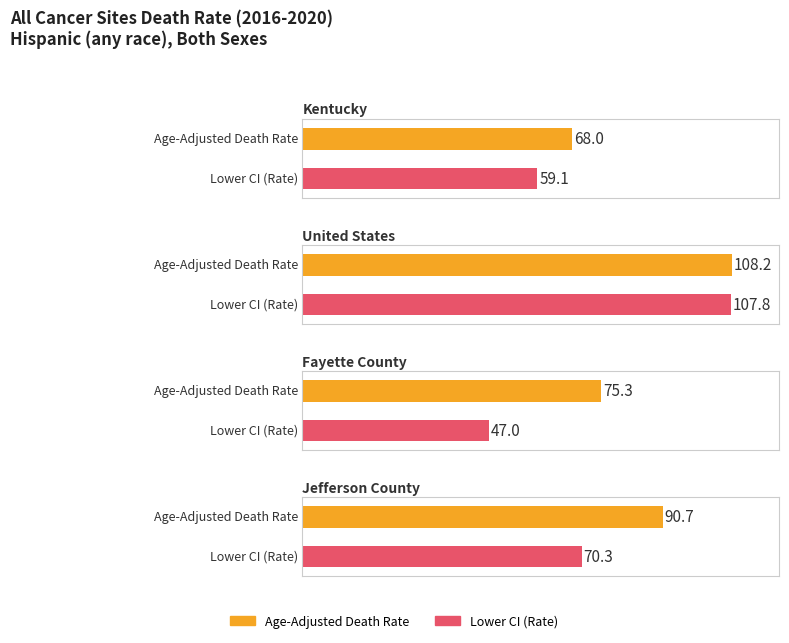

What is the label of the 1st bar from the left?

Kentucky